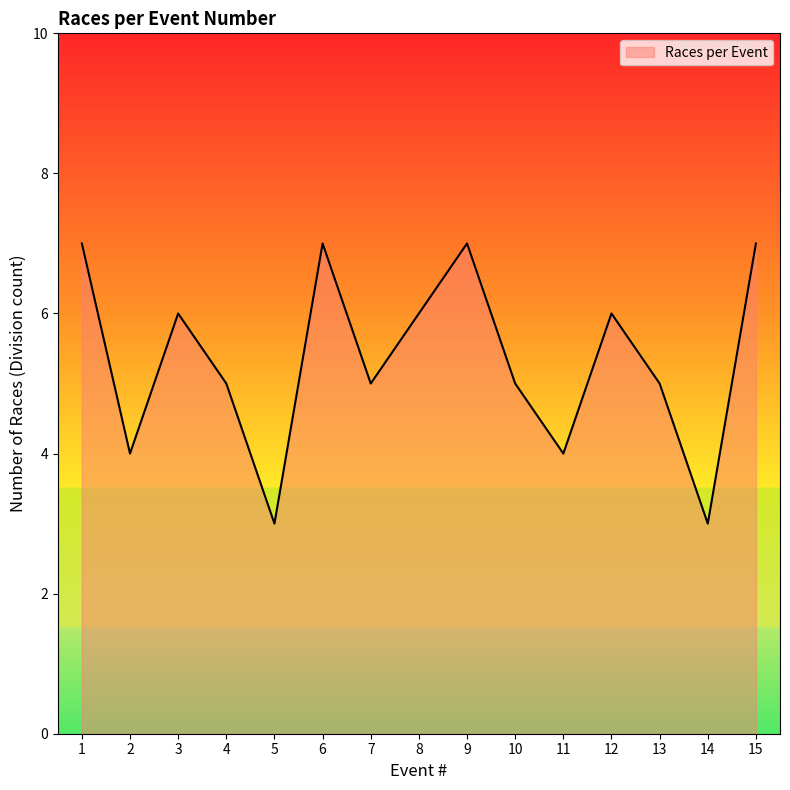

What is the ratio of the value at 15 to the value at 1?

1.0